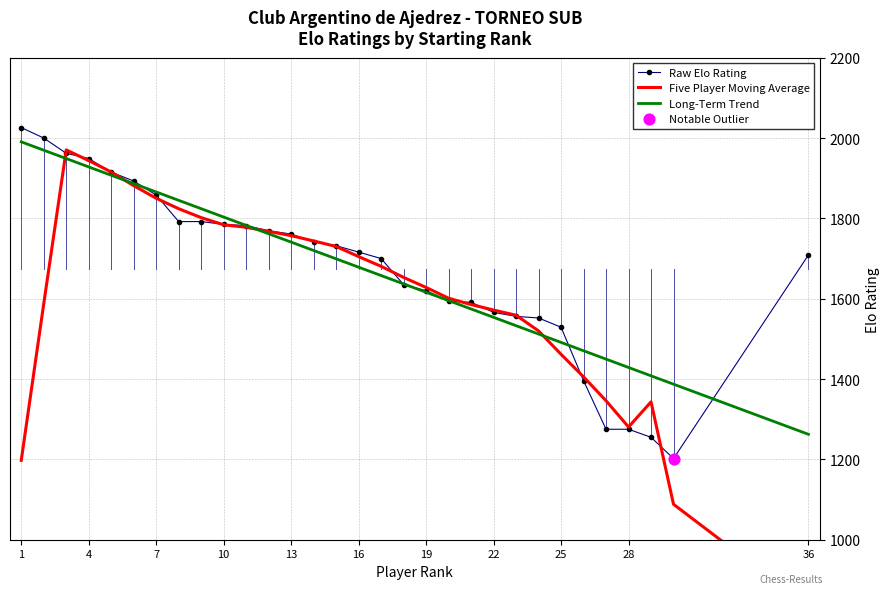

The value of Long-Term Trend at 28 is 1428.8. True or false?

True